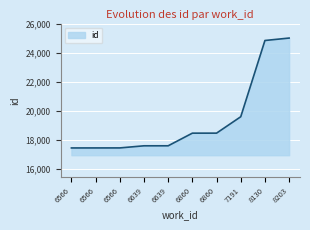

True or false: the data shows 25020 at 8203.

True